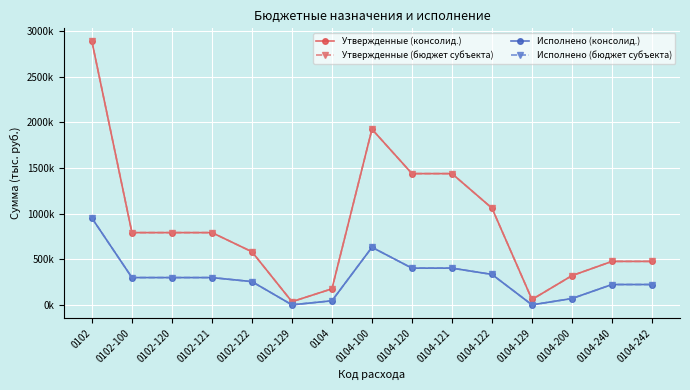

Is this an area chart (filled region under the line)?

No